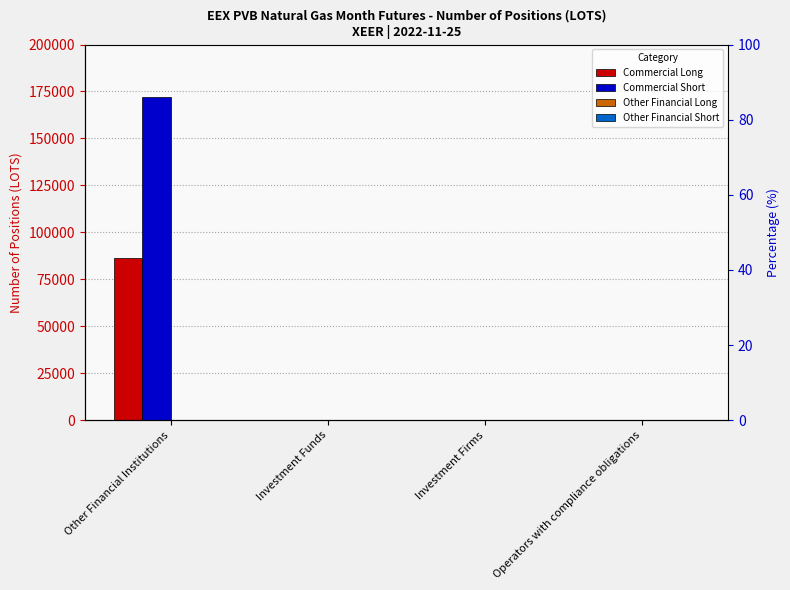

Reading left to right, transcribe all the data shown in this chart.

Commercial Long: 86412	0	0	0
Commercial Short: 172272	0	0	0
Other Financial Long: 0	0	0	0
Other Financial Short: 0	0	0	0